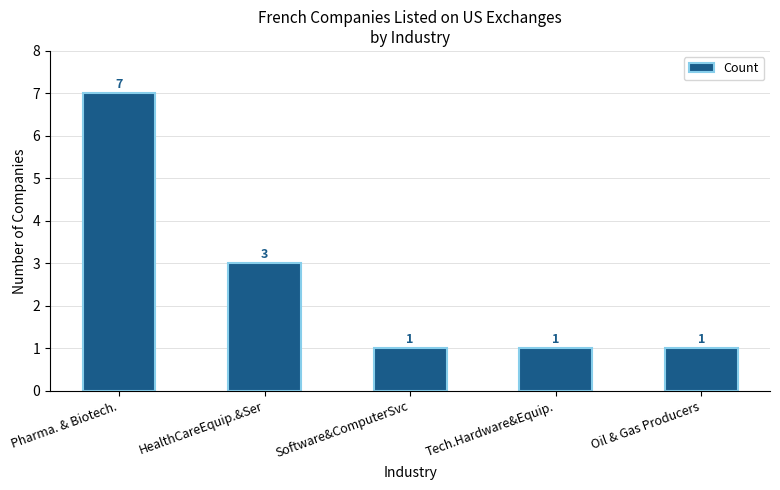

The value at Oil & Gas Producers is 1. True or false?

True